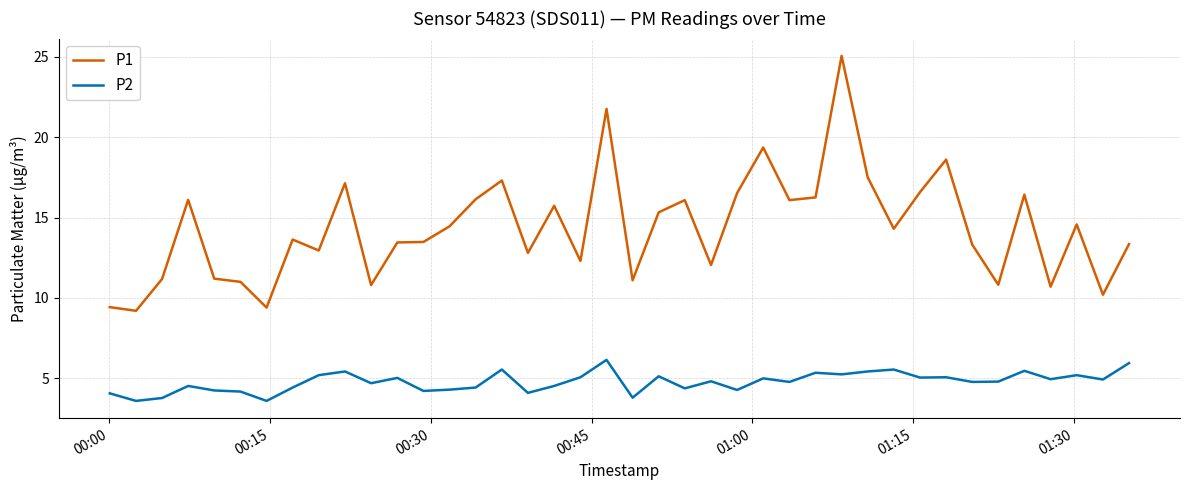

Rank the series by their average value, from highest to lowest.

P1, P2